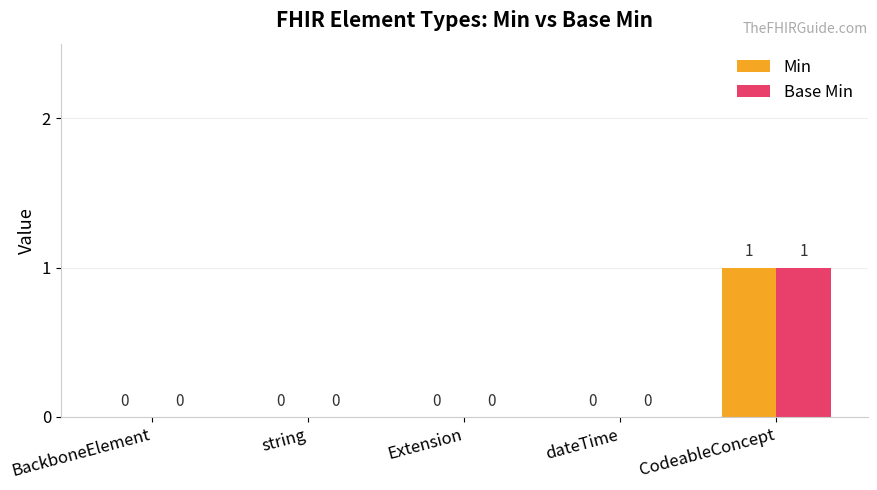

What is the total value across all series at CodeableConcept?

2